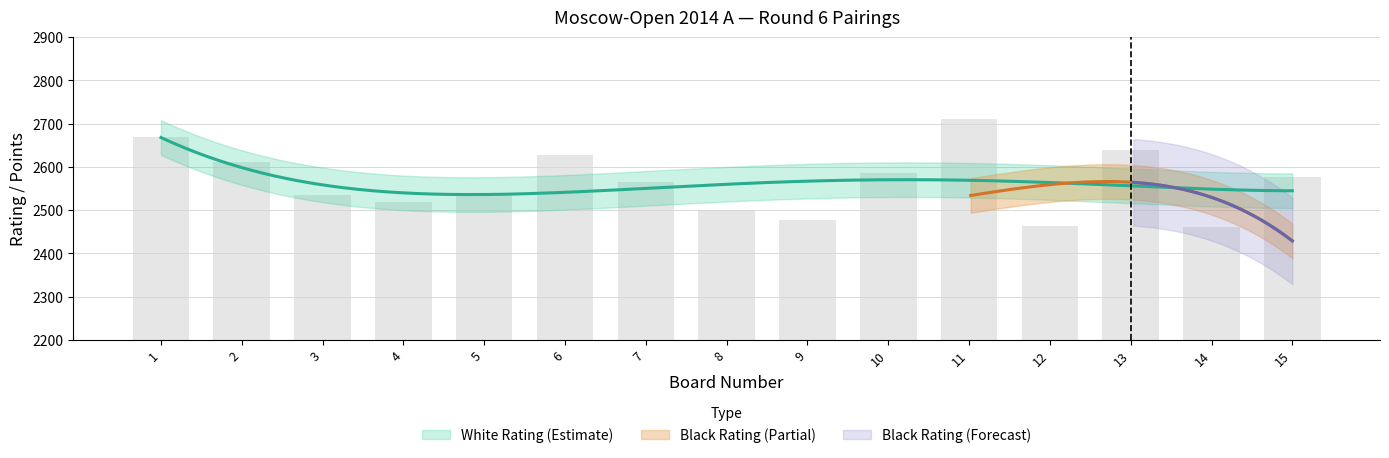

Is the value of Black Points at 14 greater than the value of White Points at 3?

No